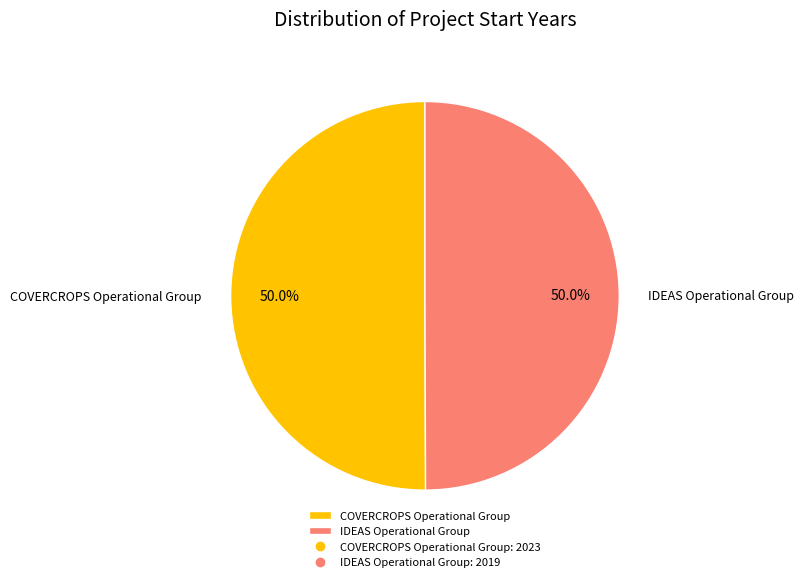

The IDEAS Operational Group slice represents 56% of the pie. True or false?

False